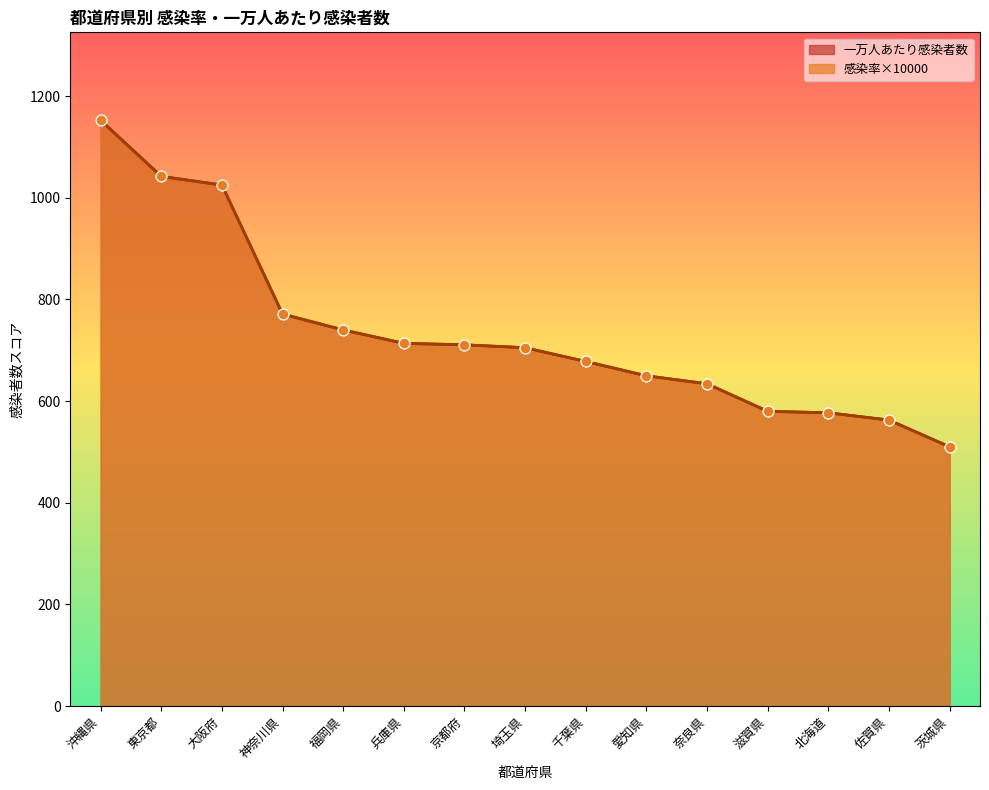

Is the value of 一万人あたり感染者数 at 福岡県 greater than the value of 感染率 at 福岡県?

No